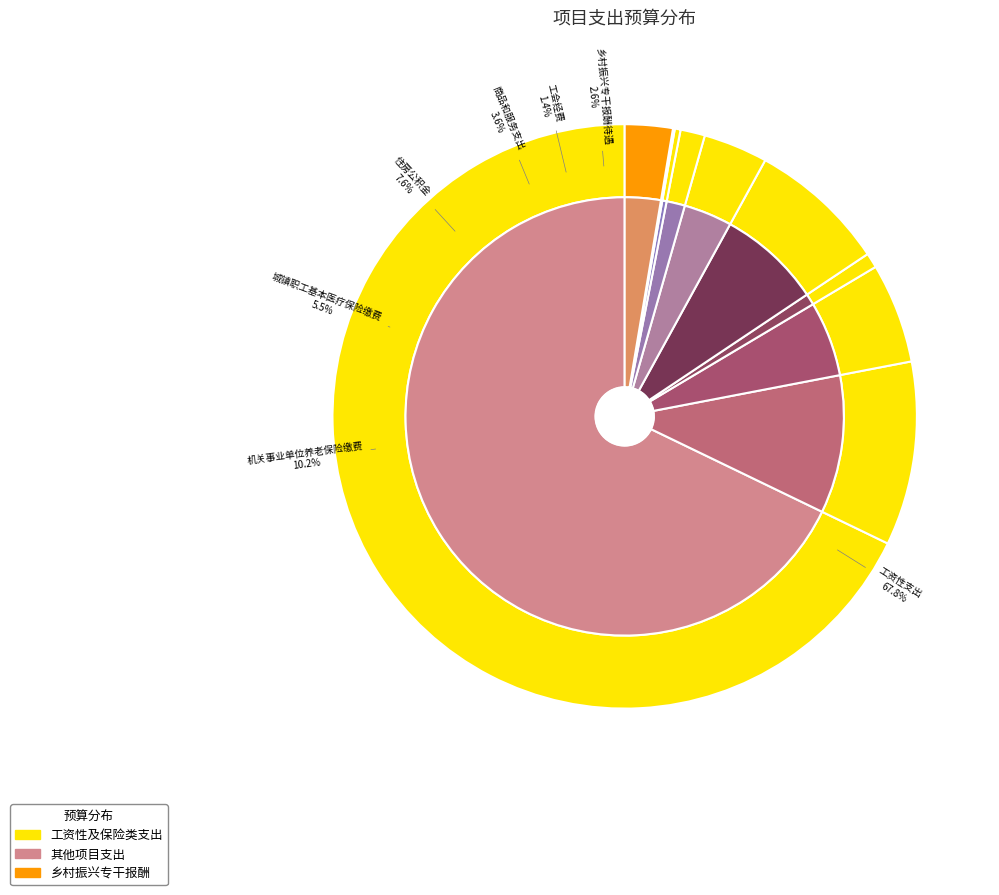

How many segments does this pie chart have?

10